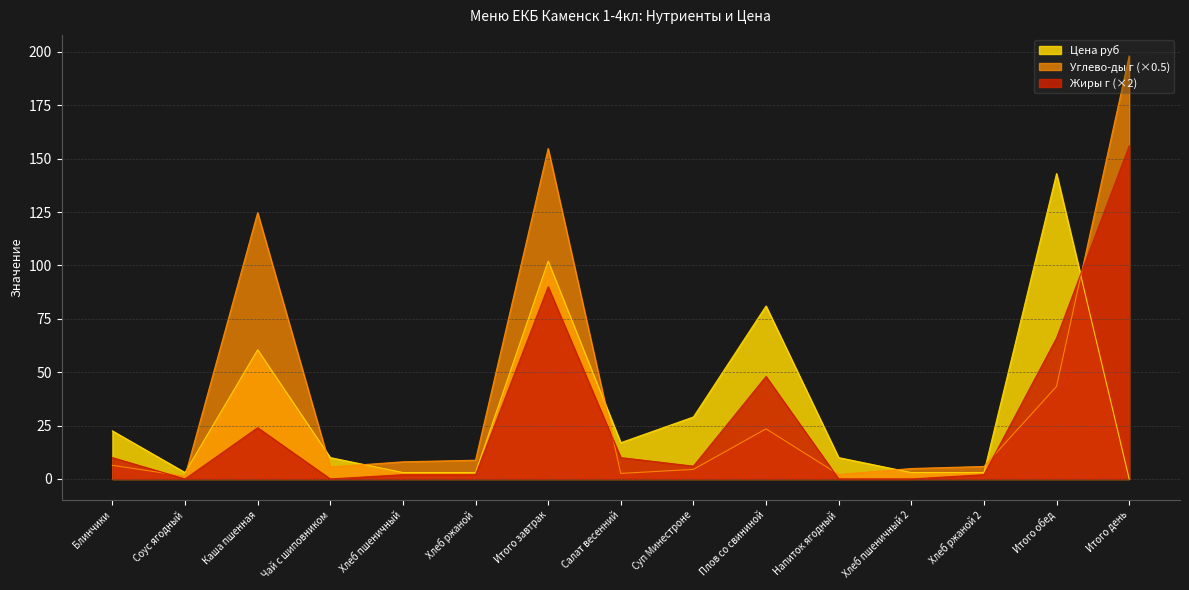

True or false: Углево-ды г has a value of 2.6 at Салат весенний.

True